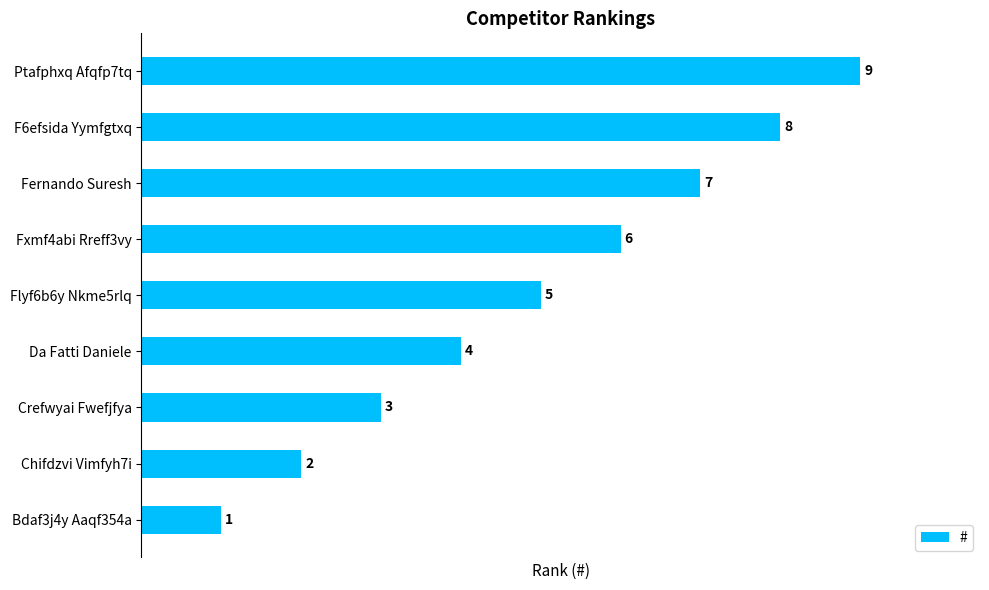

Rank the categories by value from lowest to highest.

Bdaf3j4y Aaqf354a, Chifdzvi Vimfyh7i, Crefwyai Fwefjfya, Da Fatti Daniele, Flyf6b6y Nkme5rlq, Fxmf4abi Rreff3vy, Fernando Suresh, F6efsida Yymfgtxq, Ptafphxq Afqfp7tq